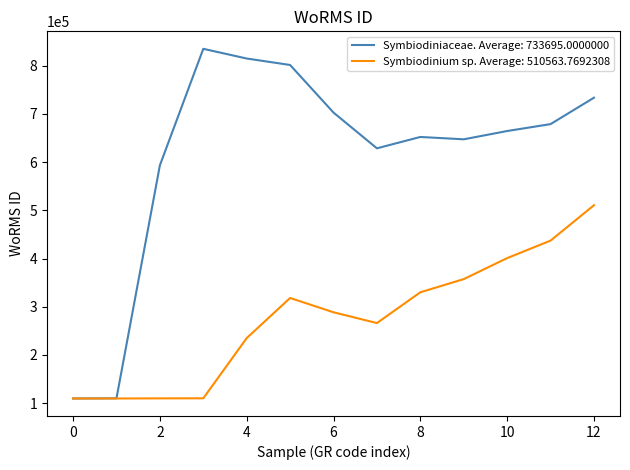

Which series has the widest spread of values?

Symbiodiniaceae. Average: 733695.0000000